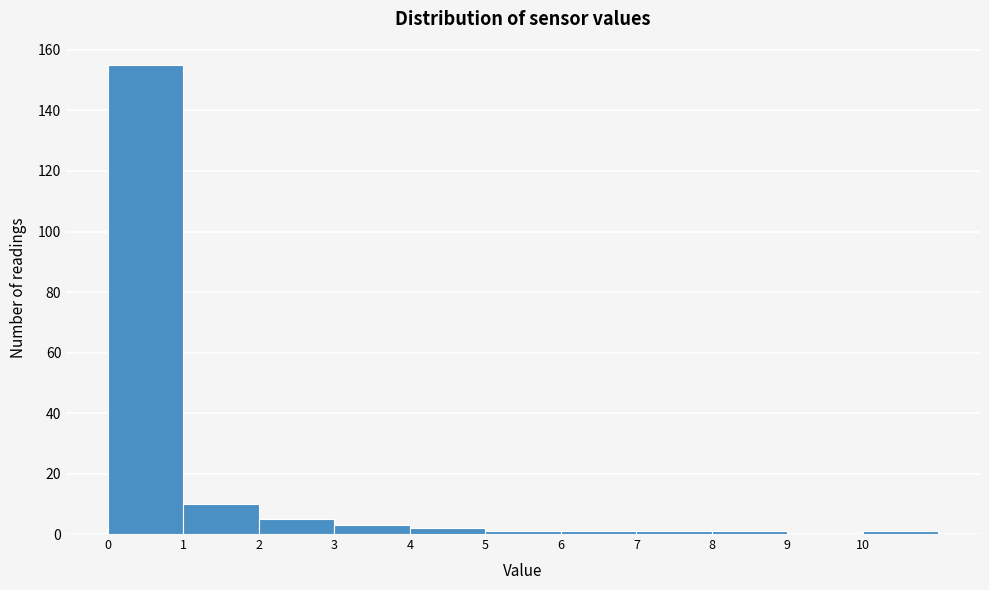

How tall is the bar that spans 0 to 1 on the x-axis? The values are not printed on the chart, so give them approximately, as read against the axis.

156